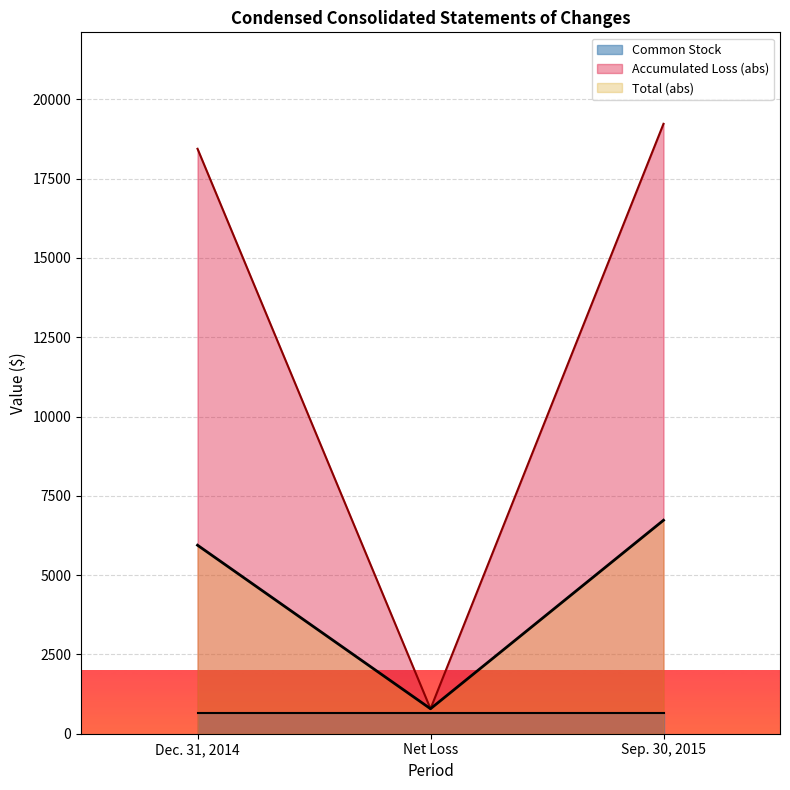

Is it true that Total equals -787 at Net Loss?

True